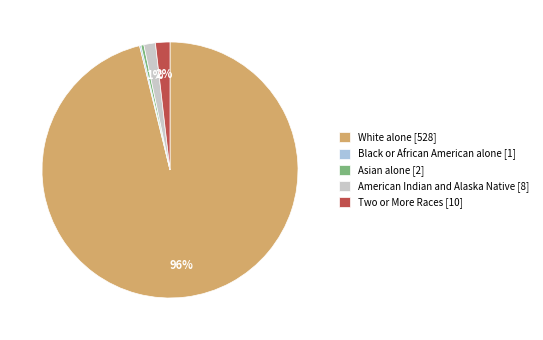

True or false: Two or More Races [10] accounts for 2% of the total.

True